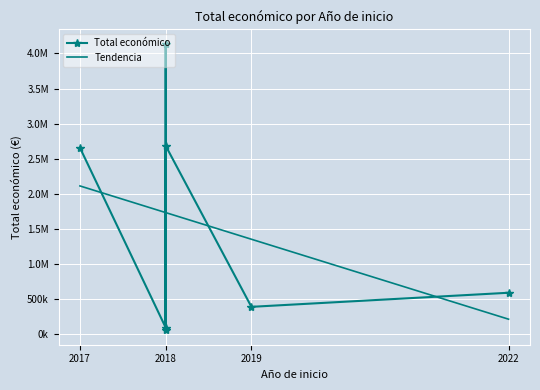

What is the total value across all series at 2019?

1748641.0